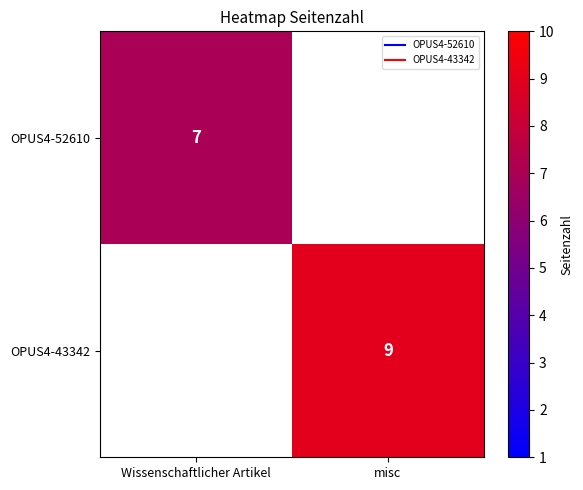

Where is OPUS4-52610 nearest to the value 7?

Wissenschaftlicher Artikel